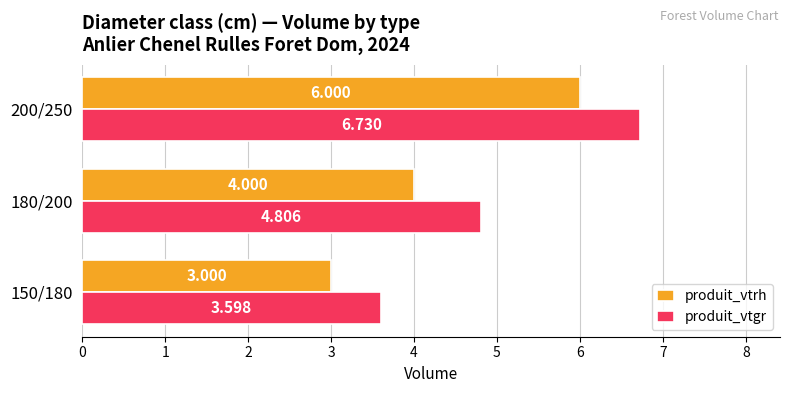

Rank the series by their maximum value, from lowest to highest.

produit_vtrh, produit_vtgr